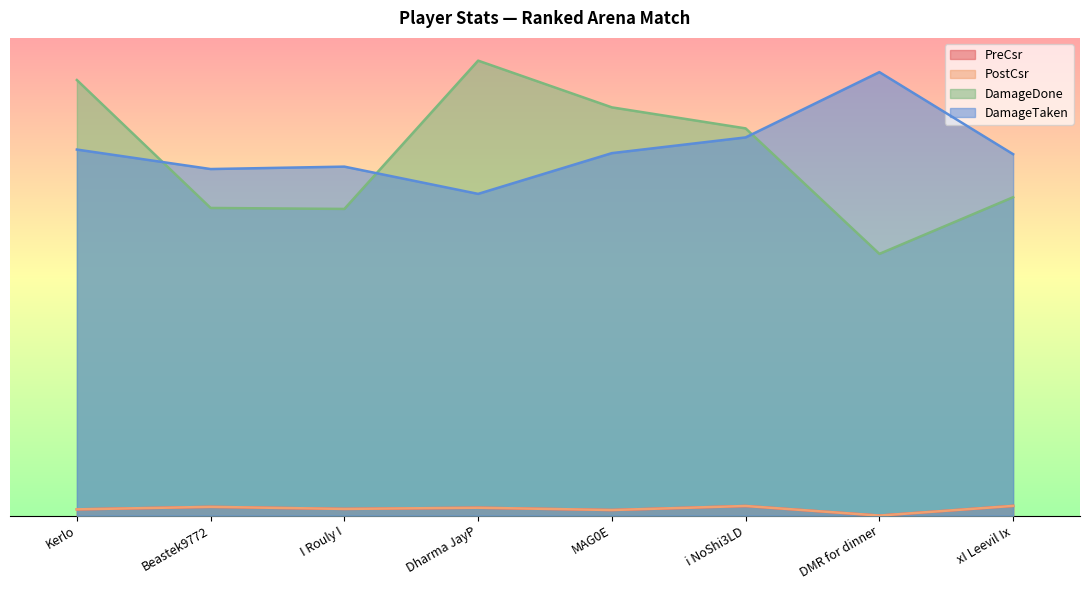

Where is PreCsr nearest to the value 0?

DMR for dinner